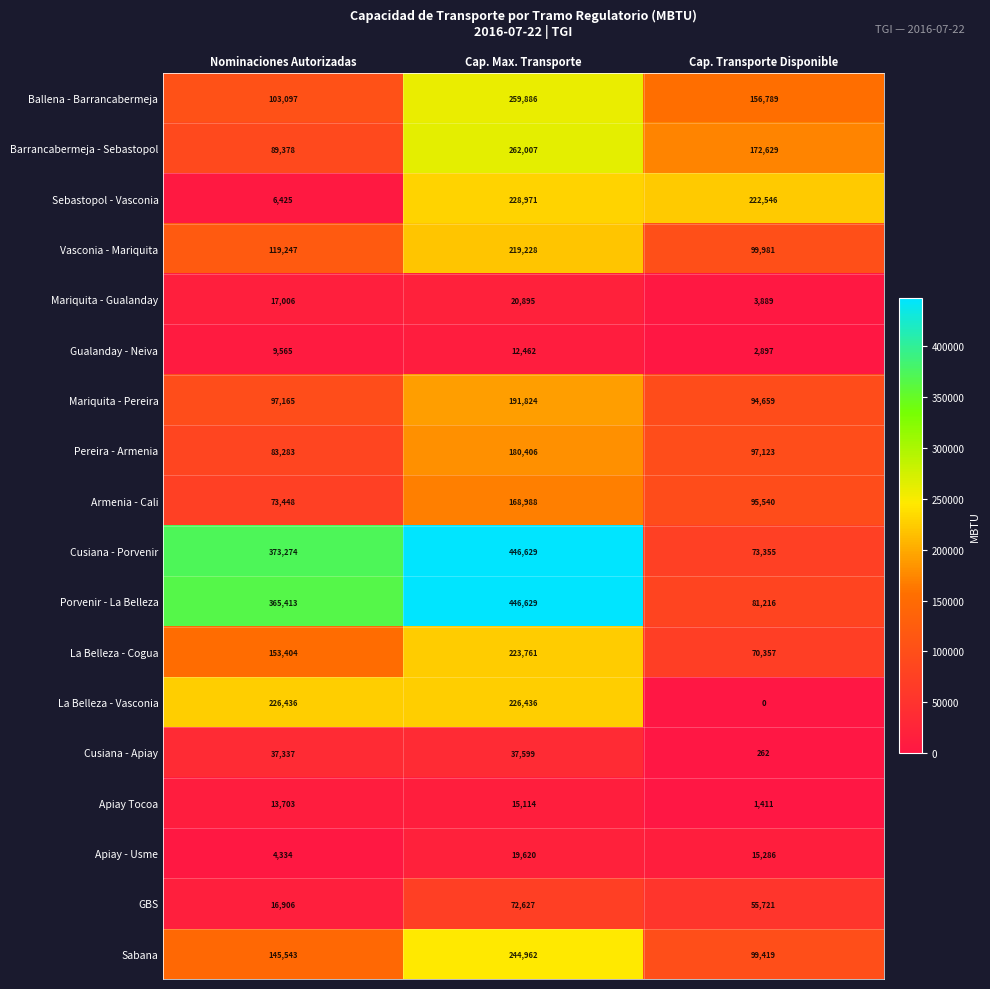

What is the spread (max minus min) of values at Cap. Max. Transporte?

434167